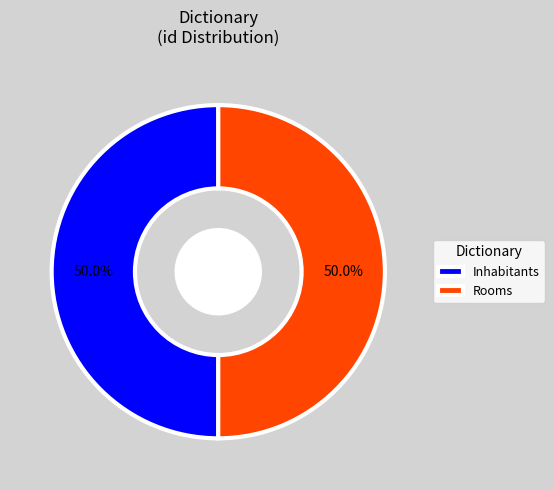

How much of the chart is everything except Inhabitants?

50.0%